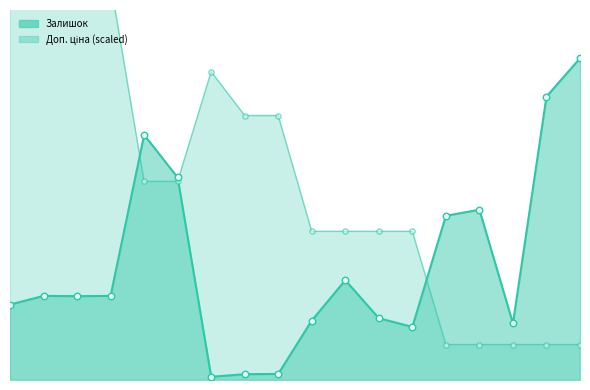

Which series has the largest total across all categories?

Доп. ціна